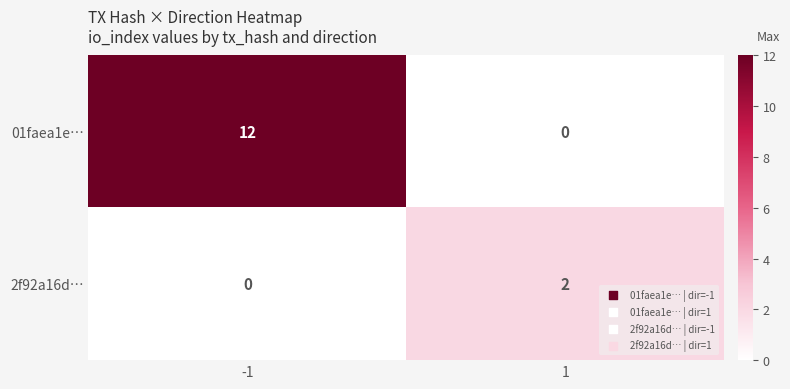

Rank the series by their maximum value, from highest to lowest.

01faea1e…, 2f92a16d…